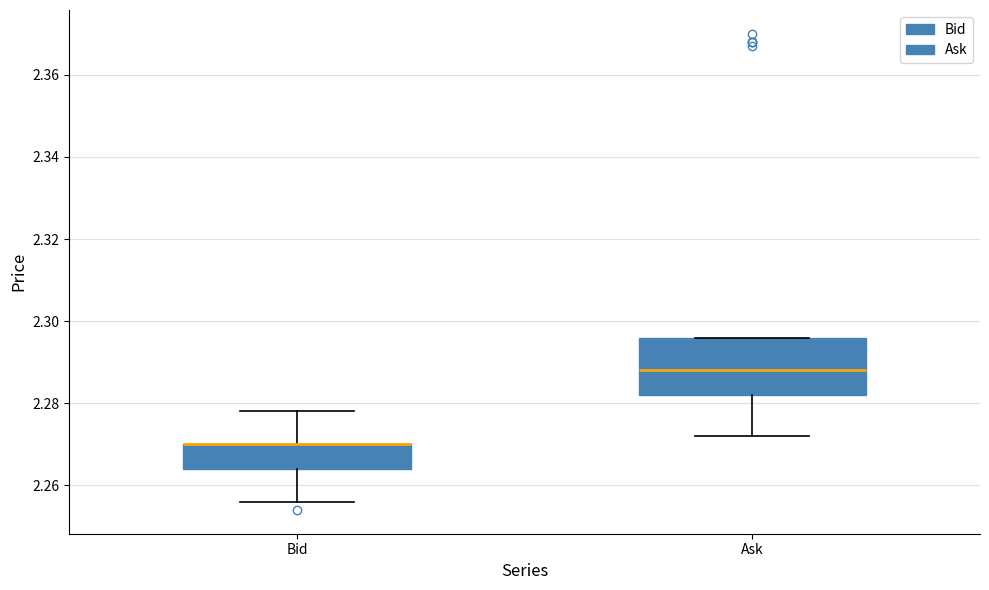

Reading left to right, read every box against the y-axis: the position of its median line, the range the box covers, and the ends of its whiskers. The values are not printed on the chart, so give them approximately, as read against the axis.

Bid: median 2.270 (drawn on the box's upper edge), box 2.264 to 2.270, whiskers 2.256 to 2.278
Ask: median 2.288, box 2.282 to 2.296, whiskers 2.272 to 2.296